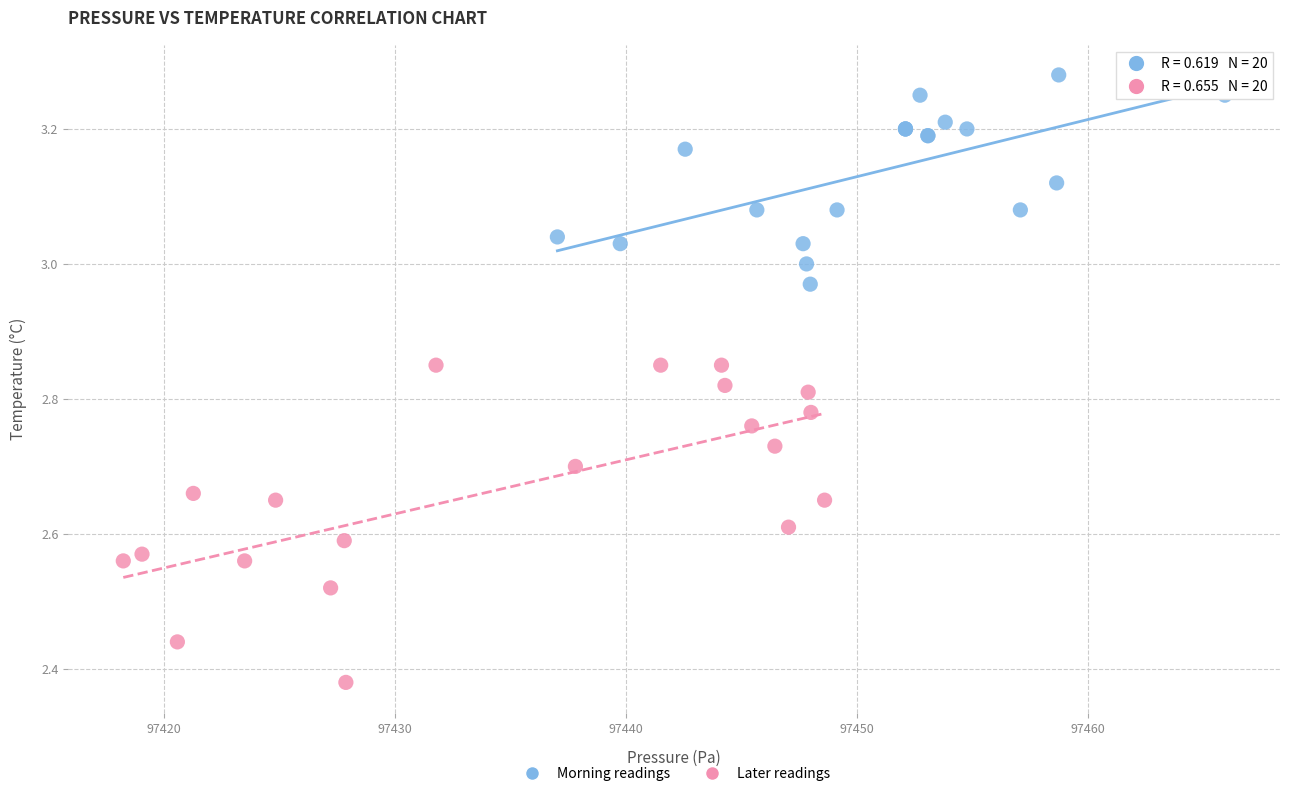

Which series has the widest spread of Y values?

Later readings